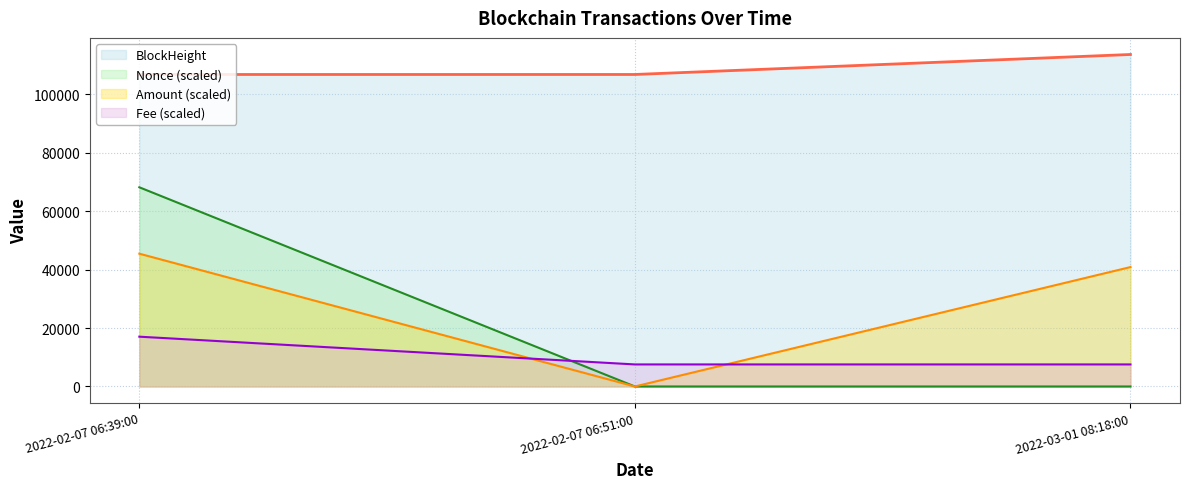

What is the value of the BlockHeight point at the 3rd from the left?

113612.0